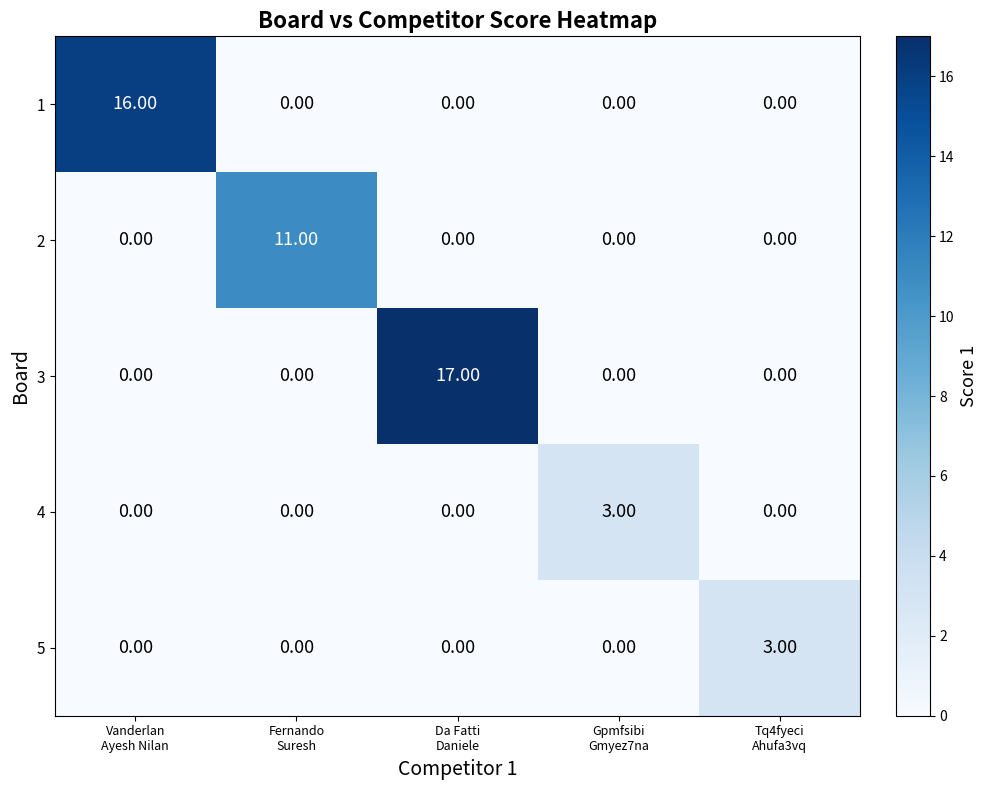

What is the sum of all 5 values?

3